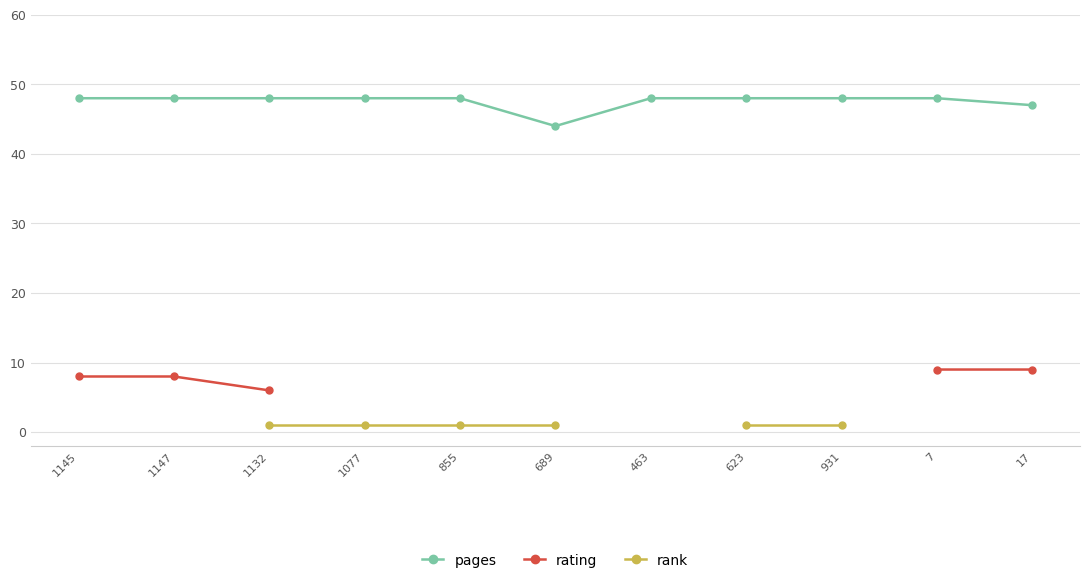

What is the value of the rank point at the 4th from the left?

1.0